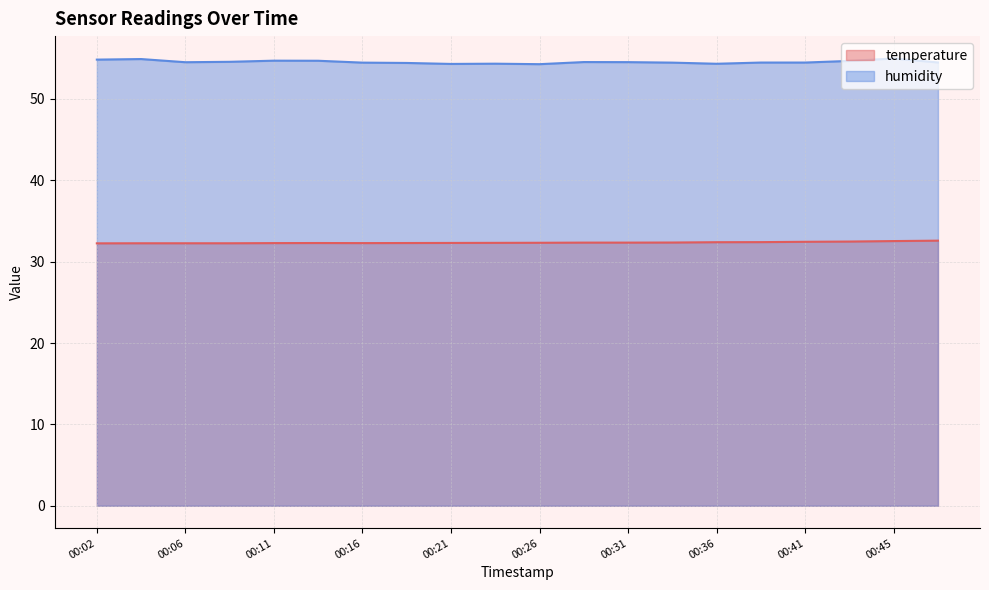

Reading left to right, extract all data points from this chart.

temperature: 00:02=32.2	00:04=32.3	00:06=32.3	00:09=32.3	00:11=32.3	00:14=32.3	00:16=32.3	00:19=32.3	00:21=32.3	00:23=32.3	00:26=32.3	00:28=32.3	00:31=32.3	00:33=32.4	00:36=32.4	00:38=32.4	00:41=32.4	00:43=32.5	00:45=32.5	00:48=32.6
humidity: 00:02=54.8	00:04=54.9	00:06=54.5	00:09=54.6	00:11=54.7	00:14=54.7	00:16=54.5	00:19=54.4	00:21=54.3	00:23=54.3	00:26=54.3	00:28=54.5	00:31=54.5	00:33=54.5	00:36=54.3	00:38=54.5	00:41=54.5	00:43=54.7	00:45=55.0	00:48=54.5